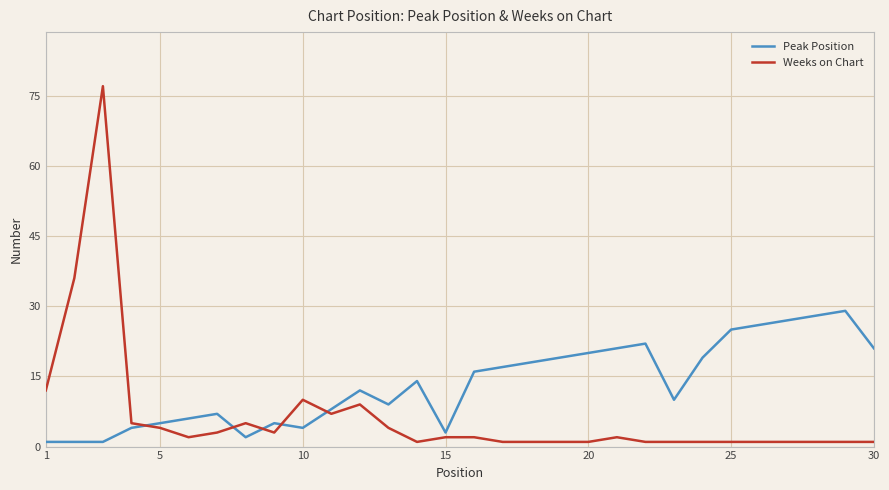

True or false: Weeks on Chart has more than 1 interior local peaks.

True